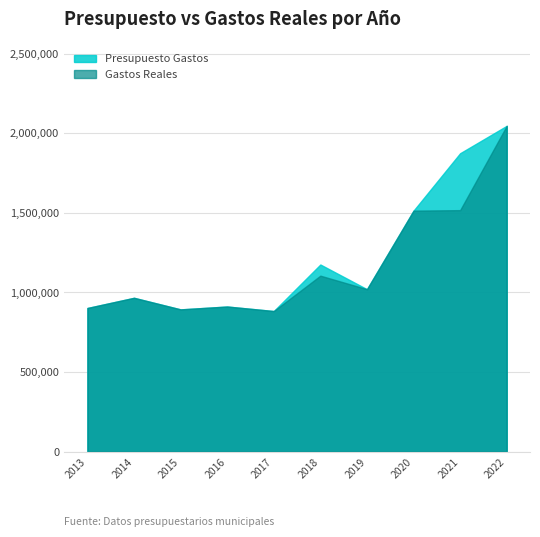

How many data points in Presupuesto Gastos are less than 1020549?

5